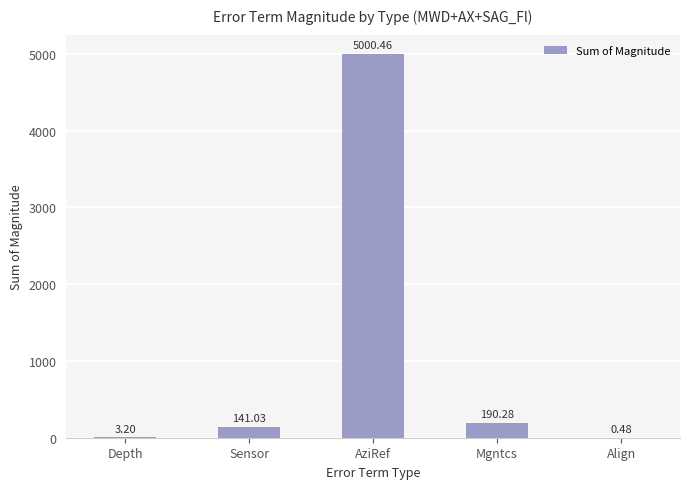

At which label is the value closest to 2500?

Mgntcs